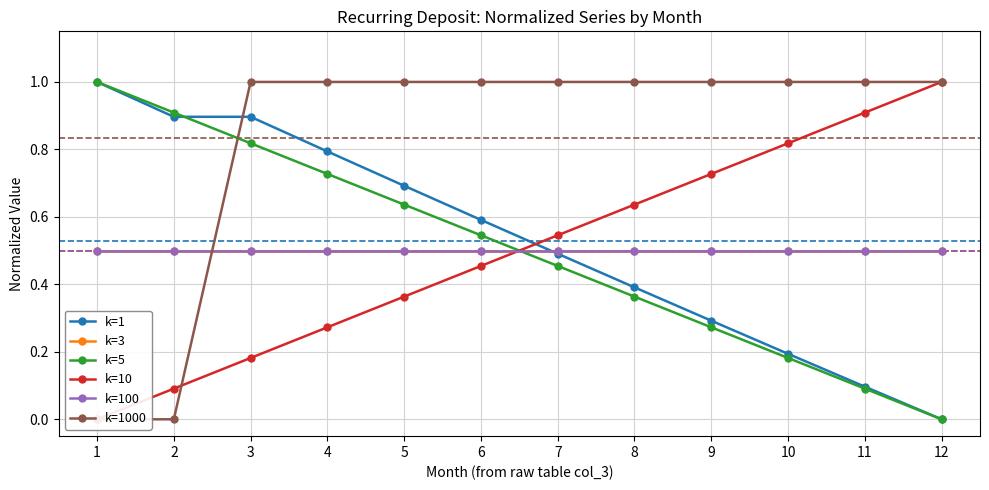

What is the sum of the k=100 values at 3 and 1?

1.0